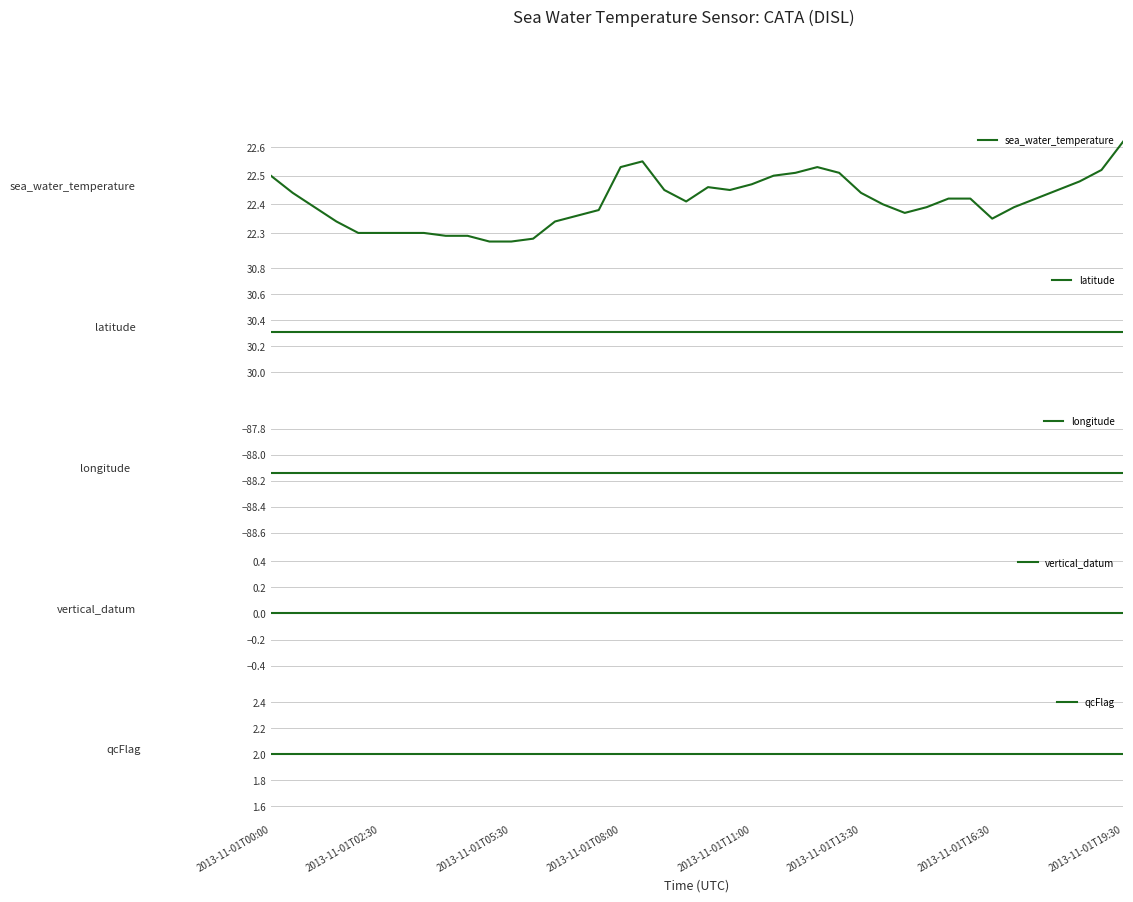

What is the maximum value for longitude?

-88.1